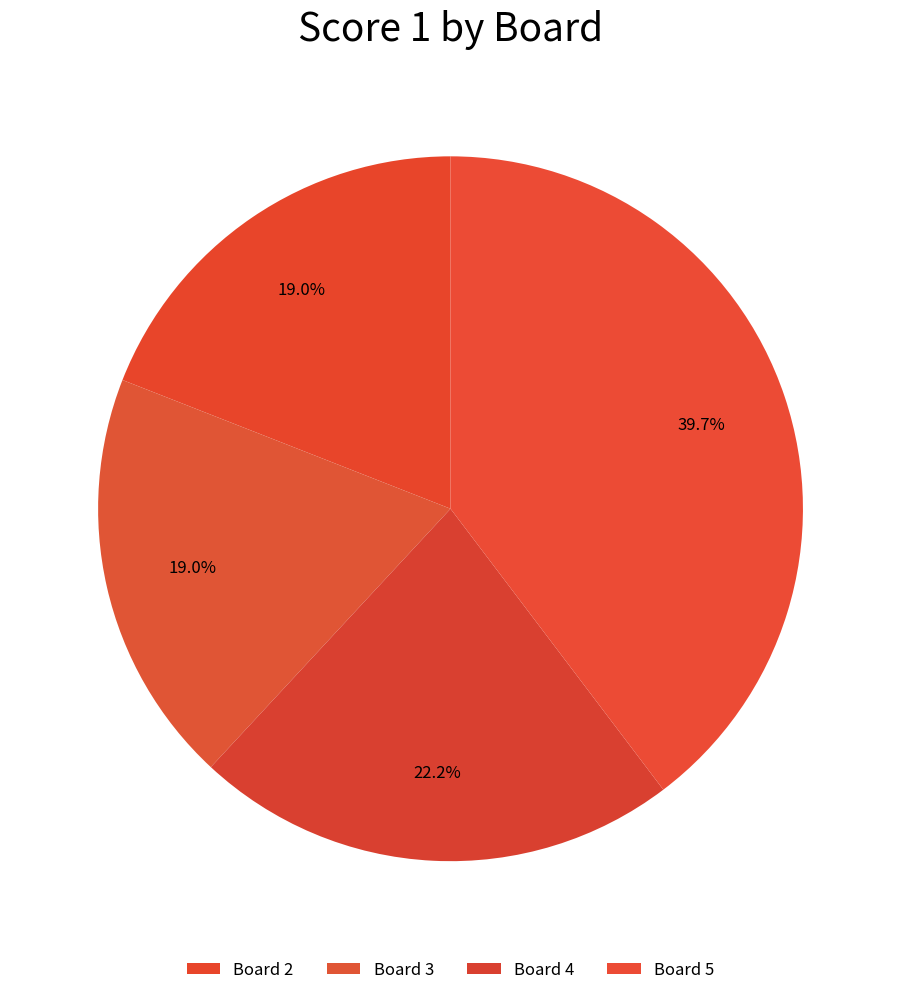

What is the ratio of the value at Board 5 to the value at Board 3?

2.1